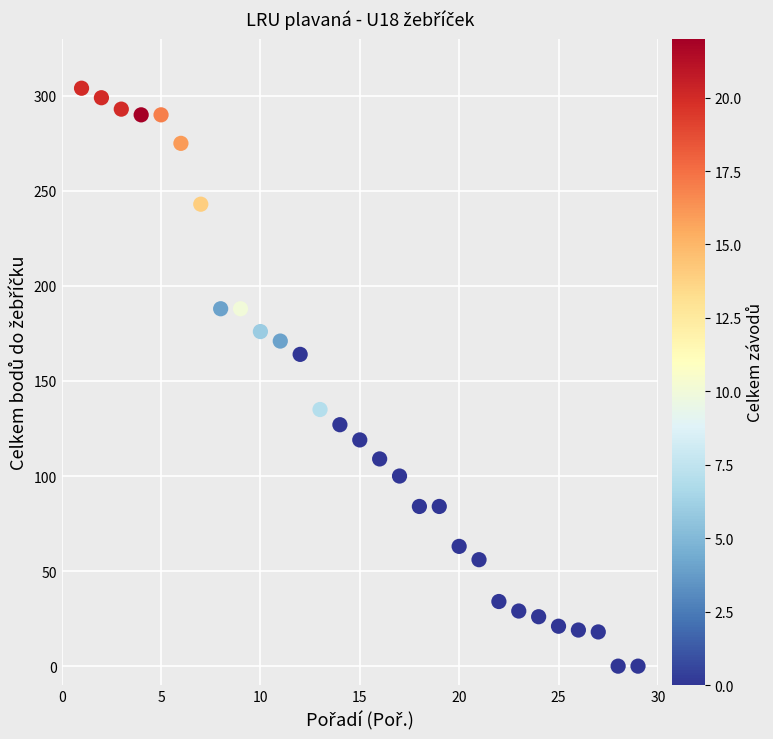

What Y value in the scatter plot is closest to 152?

164